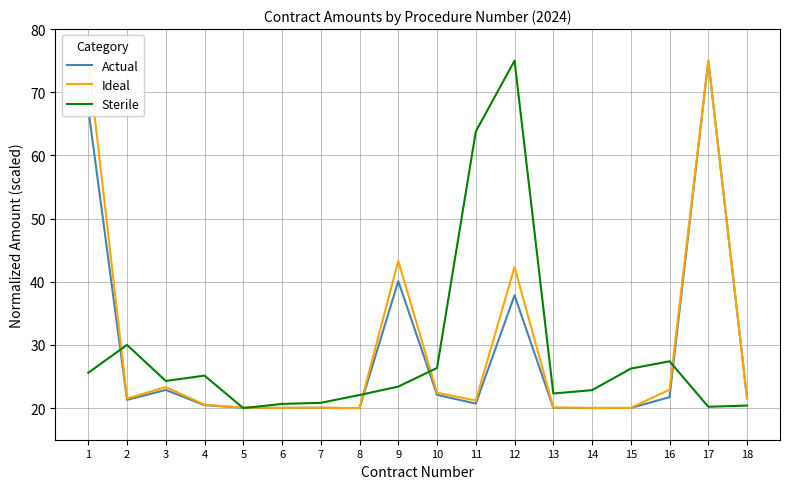

Reading right to left, transcribe all the data shown in this chart.

Actual: 18=21.5	17=75.0	16=21.7	15=20.0	14=20.0	13=20.1	12=37.9	11=20.7	10=22.1	9=40.1	8=20.0	7=20.1	6=20.0	5=20.1	4=20.5	3=22.9	2=21.3	1=67.4
Ideal: 18=21.5	17=75.0	16=22.9	15=20.0	14=20.0	13=20.1	12=42.3	11=21.2	10=22.4	9=43.3	8=20.0	7=20.1	6=20.0	5=20.1	4=20.5	3=23.3	2=21.5	1=75.0
Sterile: 18=20.4	17=20.2	16=27.4	15=26.3	14=22.8	13=22.3	12=75.0	11=63.8	10=26.4	9=23.4	8=22.1	7=20.8	6=20.7	5=20.0	4=25.1	3=24.3	2=30.0	1=25.6